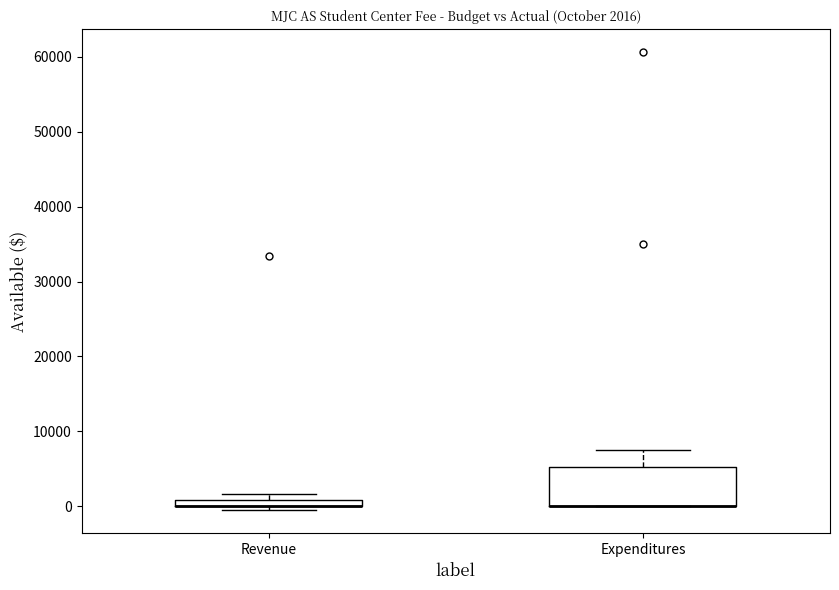

Comparing the boxes themselves (not the whiskers), which one is the tallest?

Expenditures